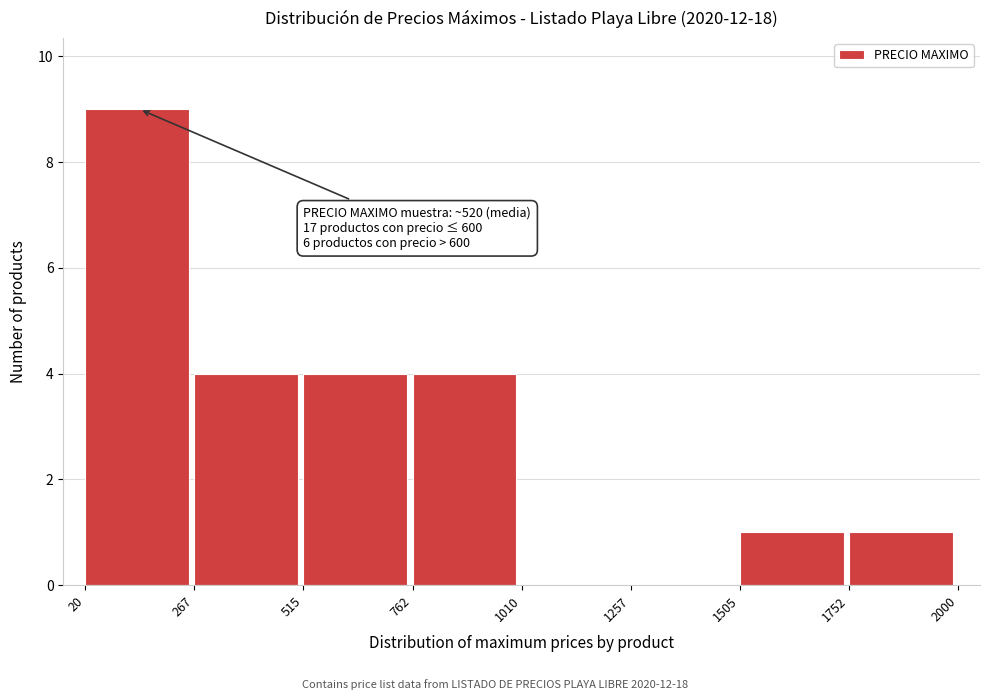

Which range on the x-axis has the tallest bar?

20 to 267